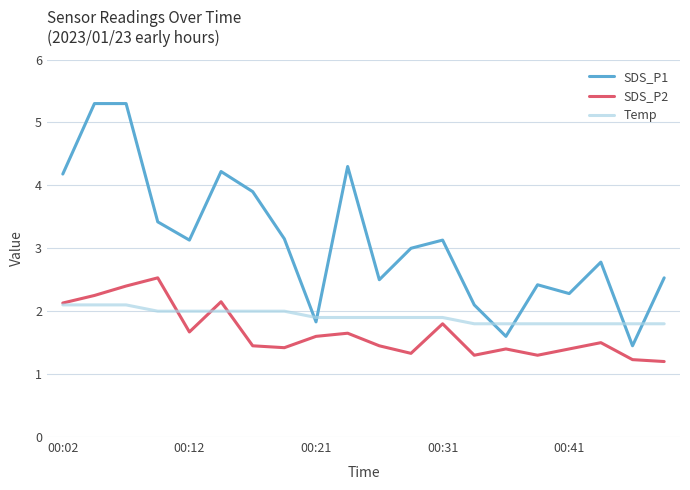

List the series in order of their peak value, lowest first.

Temp, SDS_P2, SDS_P1